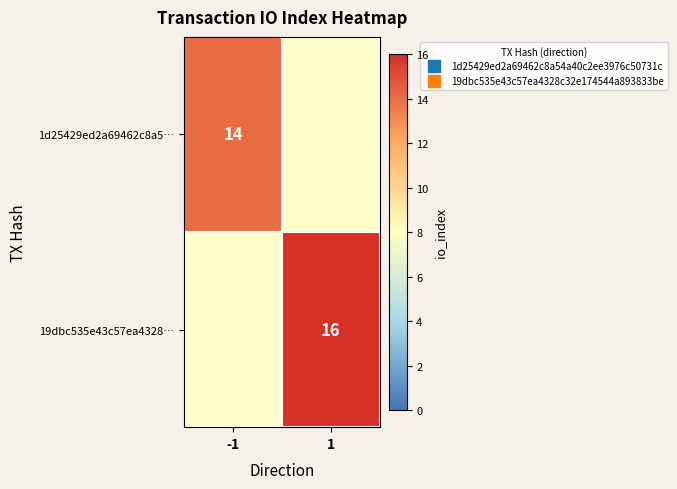

Which series has the widest spread of values?

1d25429ed2a69462c8a5…